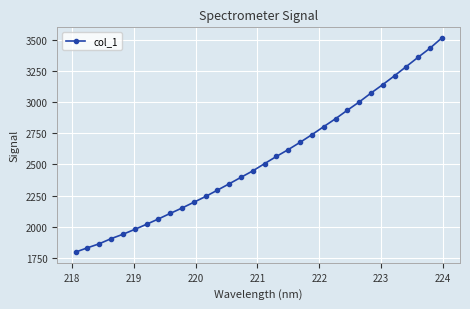

What is the value of the 28th point from the left?

3212.9